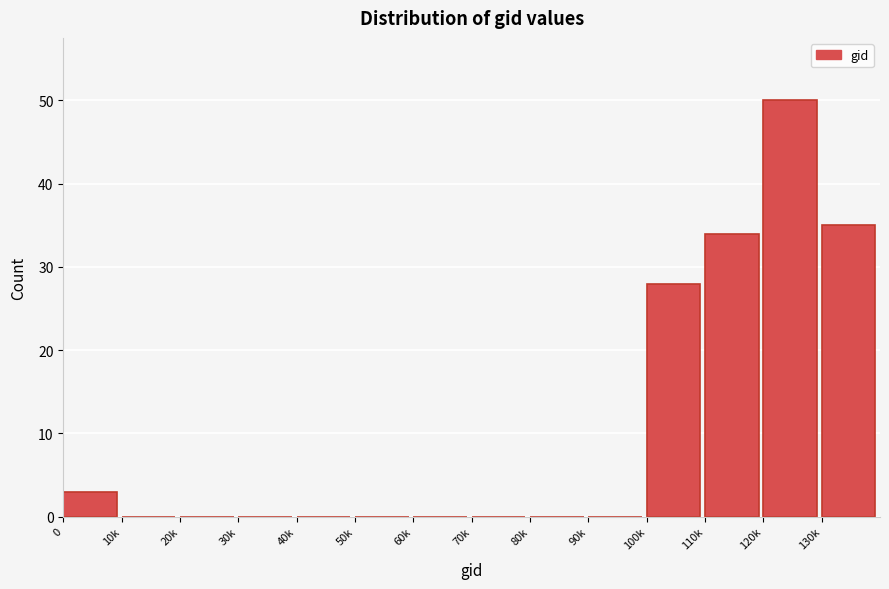

Reading right to left, list all the values displayed in this chart.

130k=35	120k=50	110k=34	100k=28	90k=0	80k=0	70k=0	60k=0	50k=0	40k=0	30k=0	20k=0	10k=0	0=3